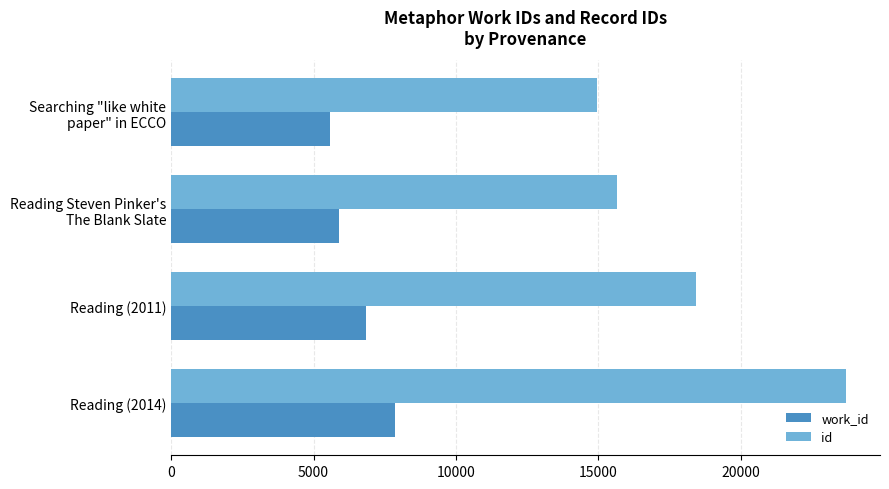

What is the average value of the id series?

18189